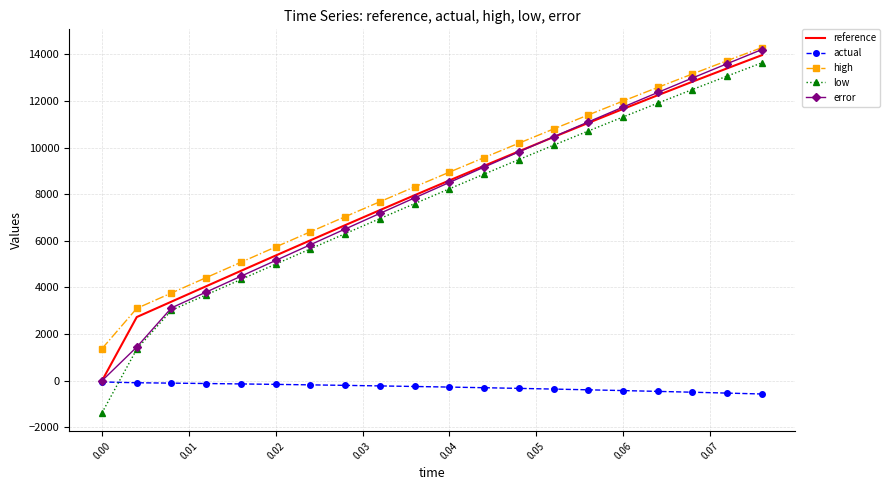

What are all the series names shown in the legend?

reference, actual, high, low, error